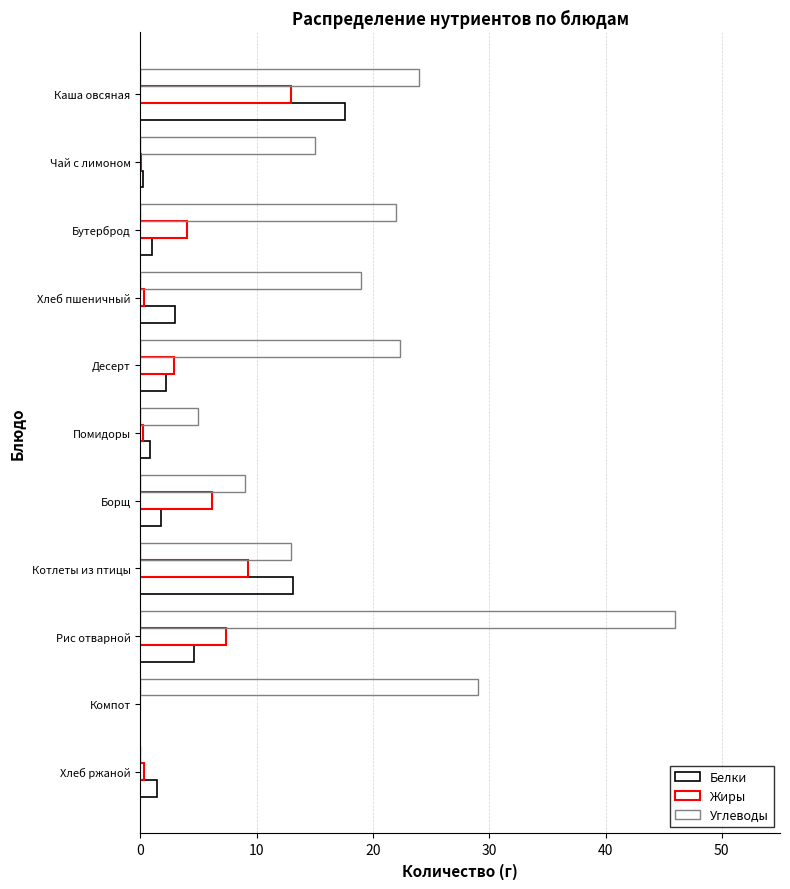

What is the sum of all Жиры values?

43.7